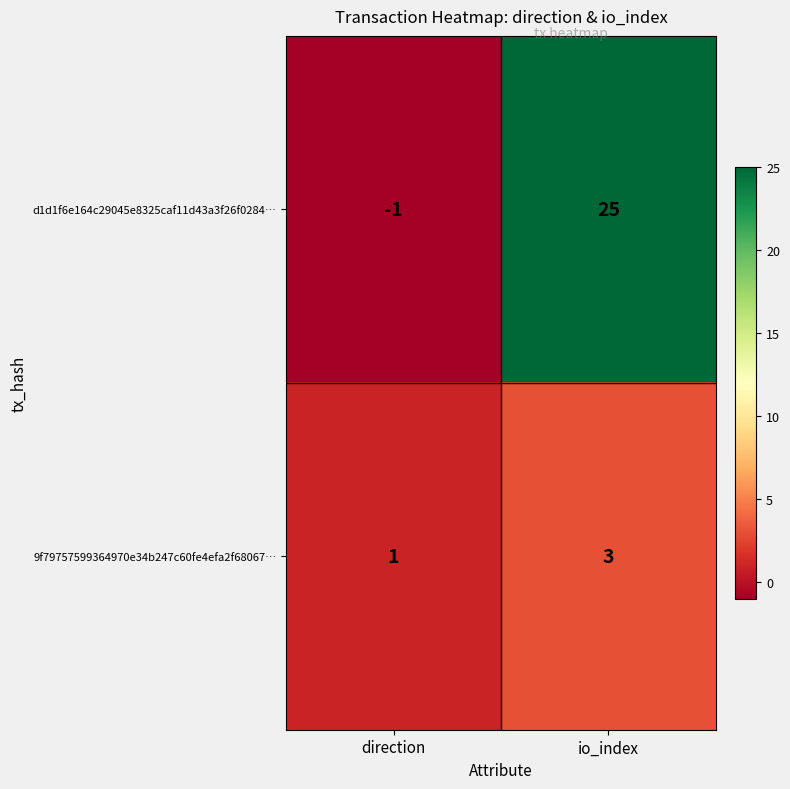

Which series has the widest spread of values?

d1d1f6e164c29045e8325caf11d43a3f26f0284…